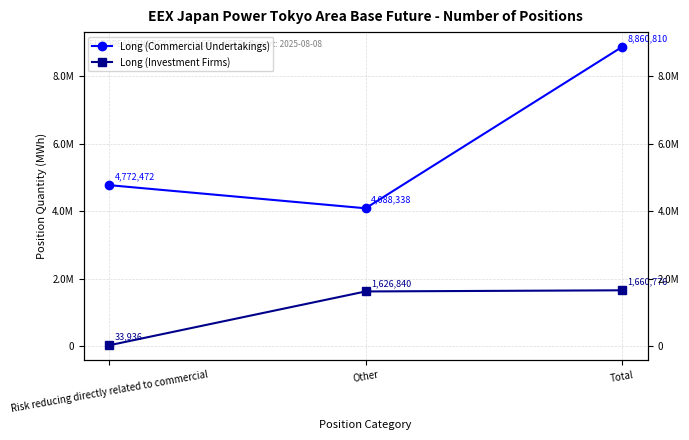

Rank the series by their average value, from lowest to highest.

Long (Investment Firms), Long (Commercial Undertakings)